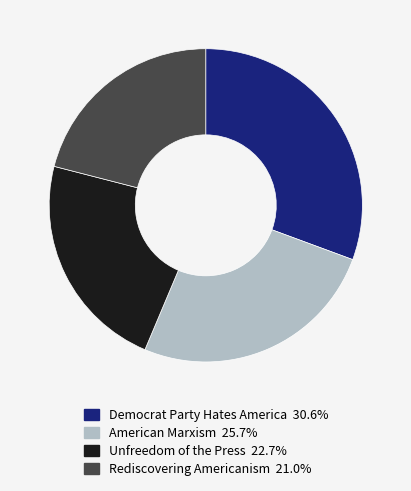

Which slice is the smallest?

Rediscovering Americanism